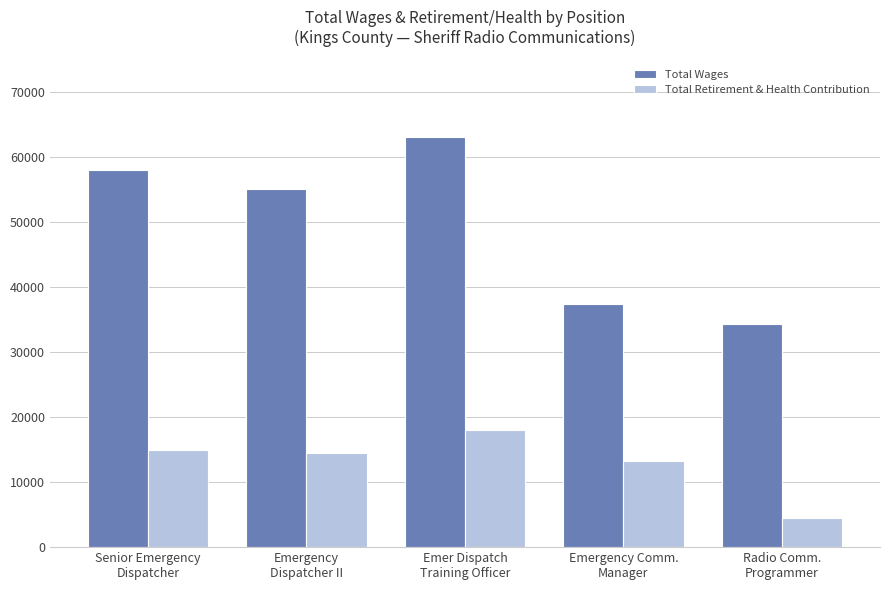

Is the value of Total Retirement & Health Contribution at Senior Emergency
Dispatcher greater than the value of Total Wages at Emergency Comm.
Manager?

No